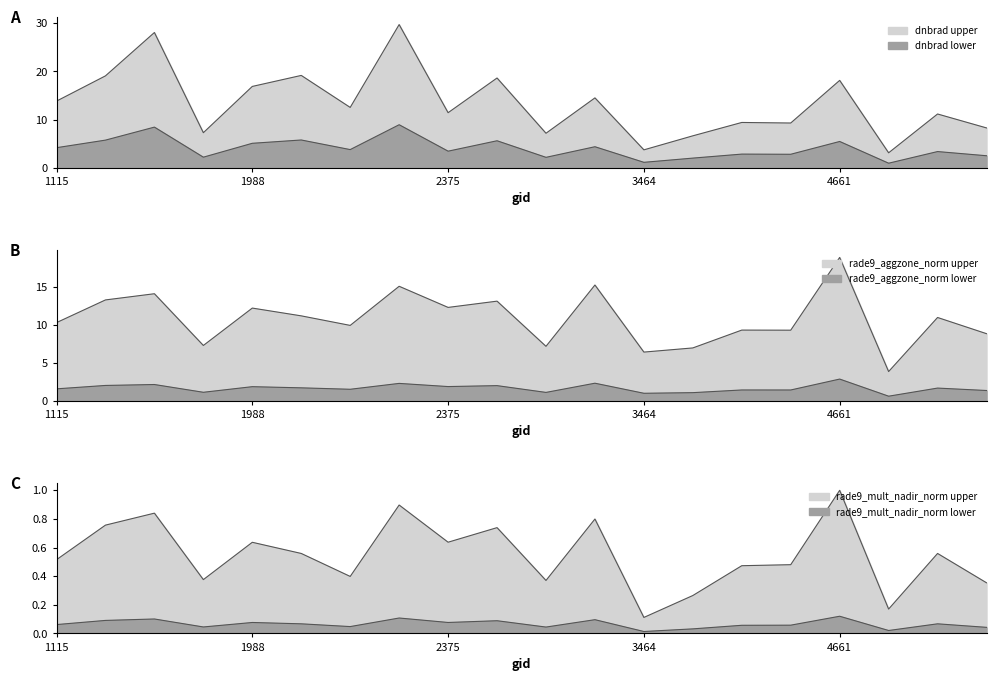

True or false: rade9_mult_nadir_norm and rade9_aggzone_norm intersect in this chart.

False